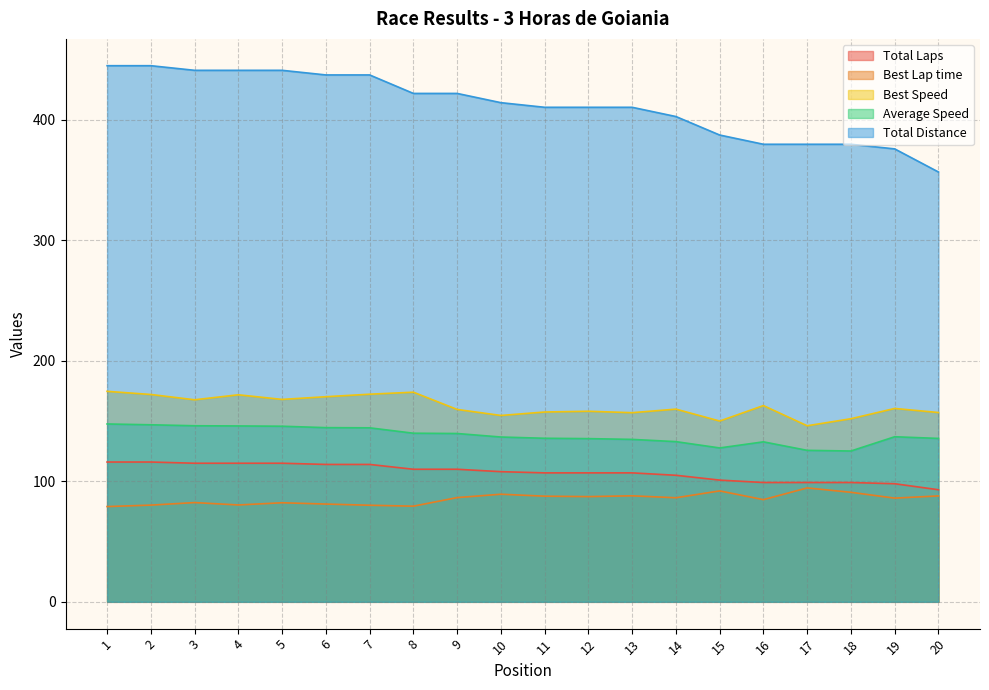

What is the sum of all Total Distance values?

8237.6